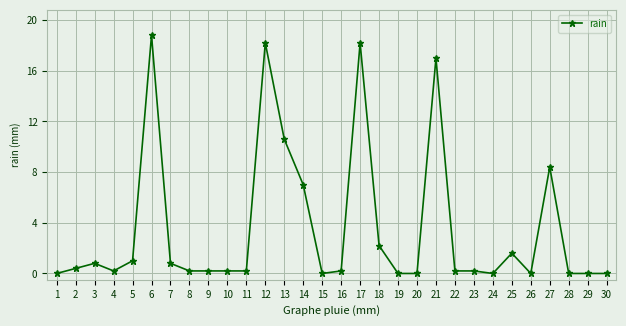

What is the difference between the second highest and minimum values?

18.2